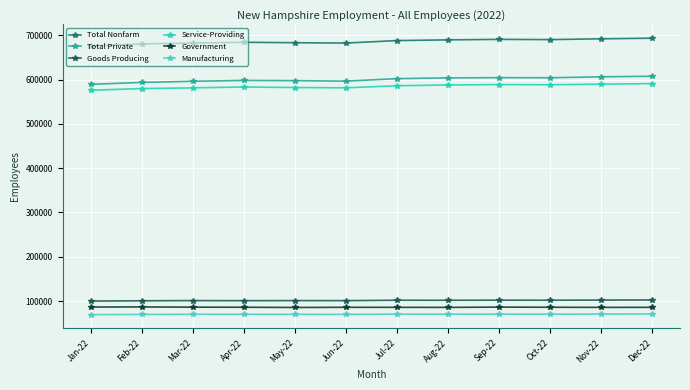

What is the greatest value displayed?

693300